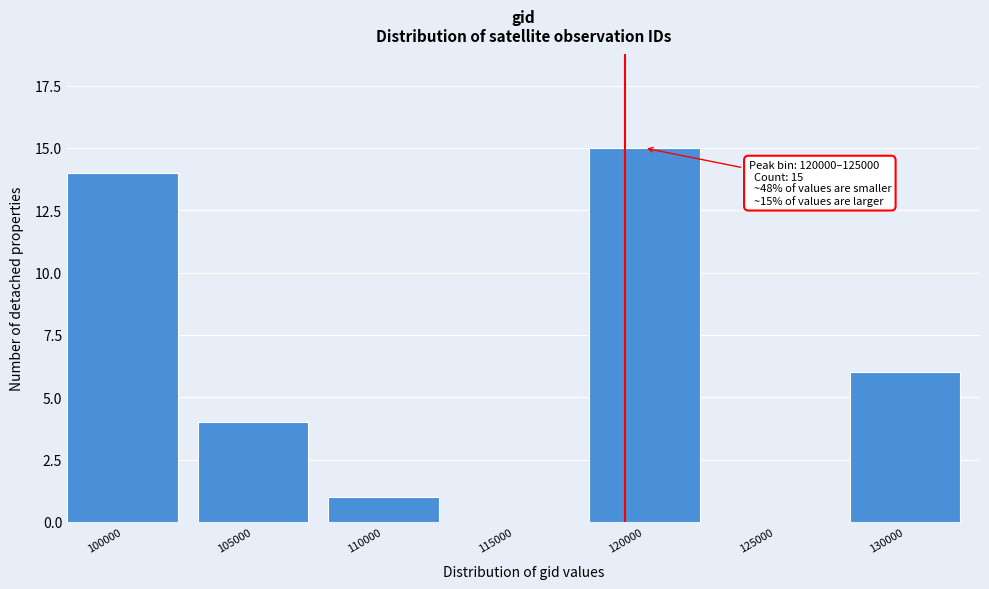

Reading left to right, extract all data points from this chart.

100000=14	105000=4	110000=1	115000=0	120000=15	125000=0	130000=6